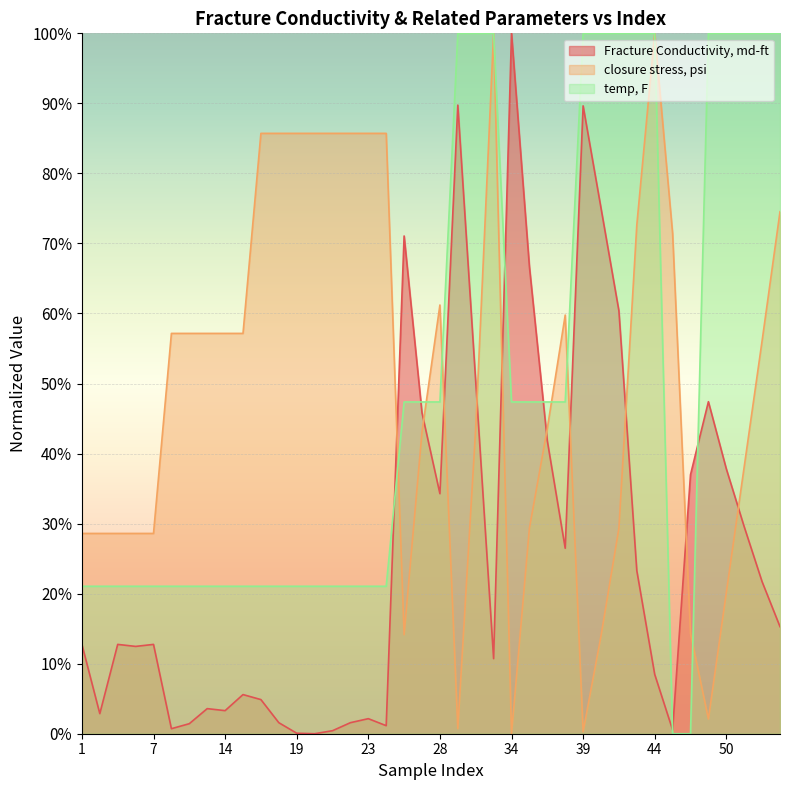

What is the difference between the maximum and second lowest values in the Fracture Conductivity, md-ft series?

99.9